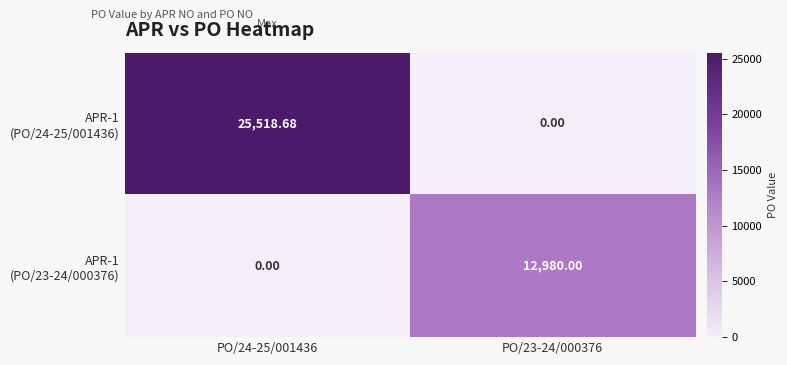

What is the maximum value shown in the chart?

25518.7